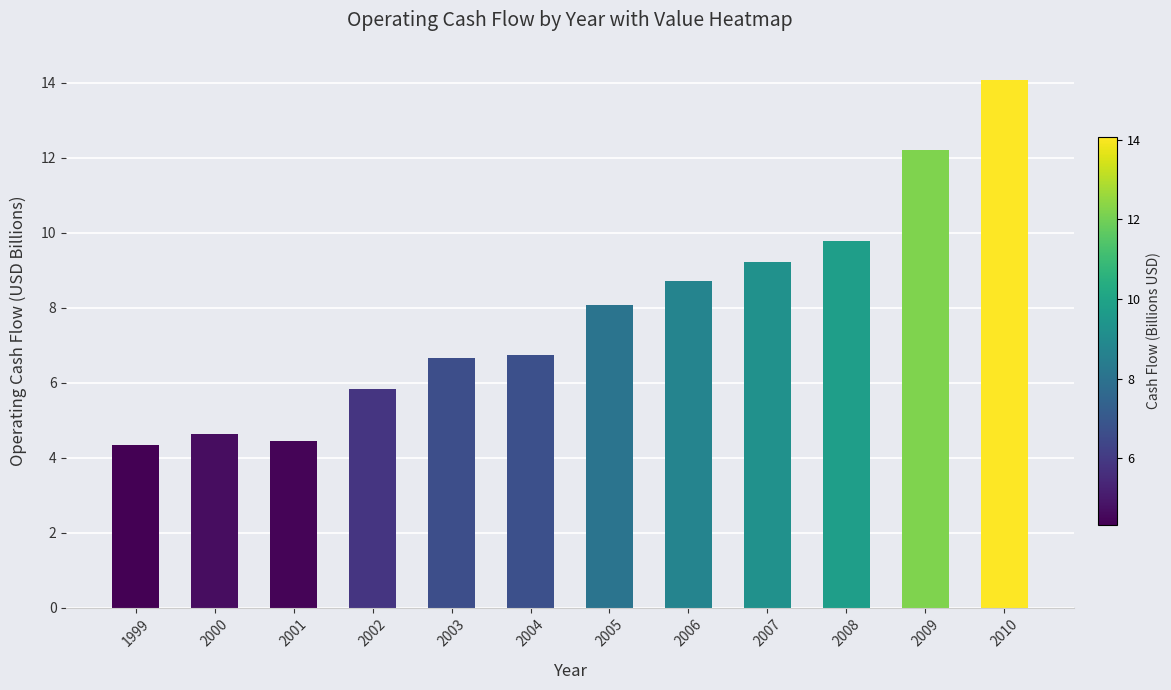

What is the sum of the values at 2008 and 2010?

23.8